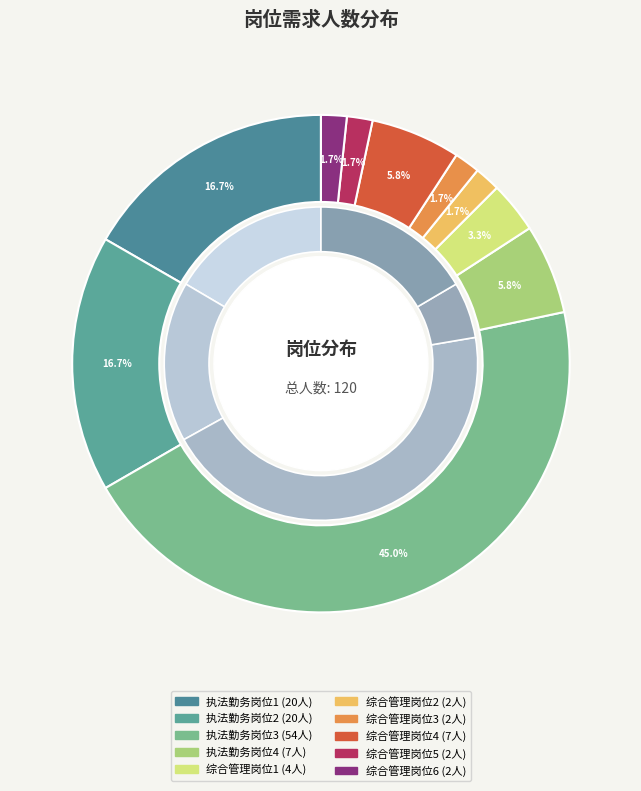

Rank the categories by value from lowest to highest.

综合管理岗位2, 综合管理岗位3, 综合管理岗位5, 综合管理岗位6, 综合管理岗位1, 执法勤务岗位4, 综合管理岗位4, 执法勤务岗位1, 执法勤务岗位2, 执法勤务岗位3